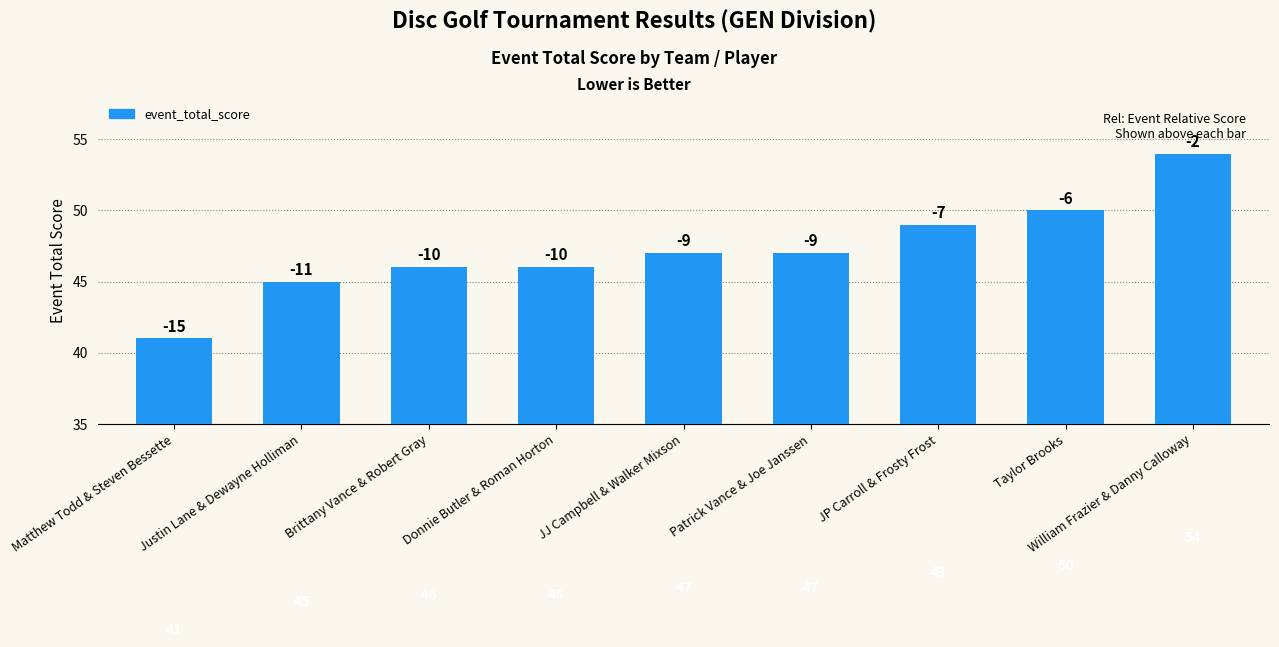

How many categories are shown in the chart?

9